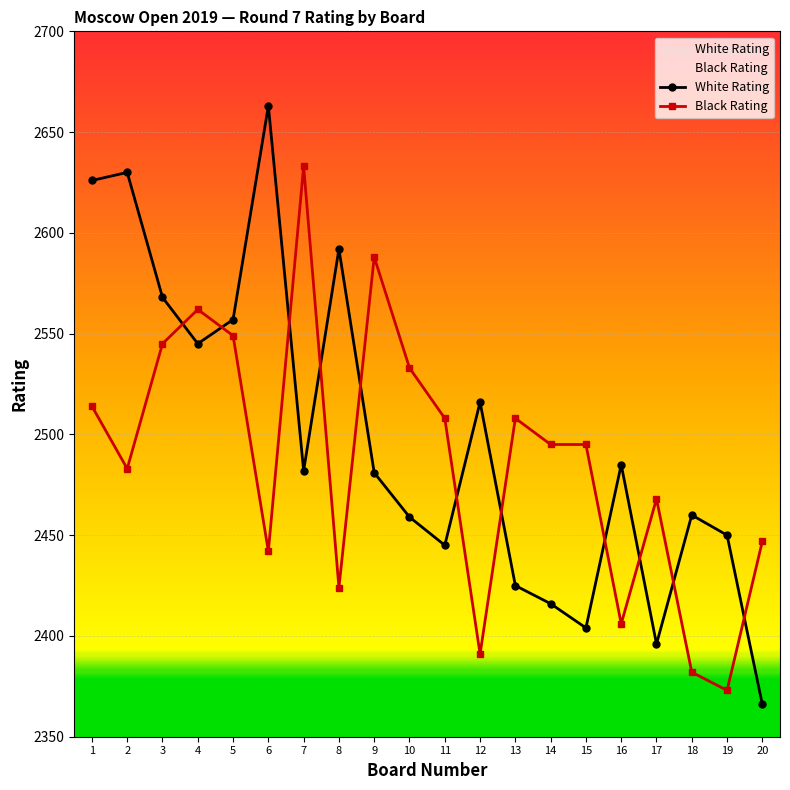

At which label does White Rating first exceed 2482?

1